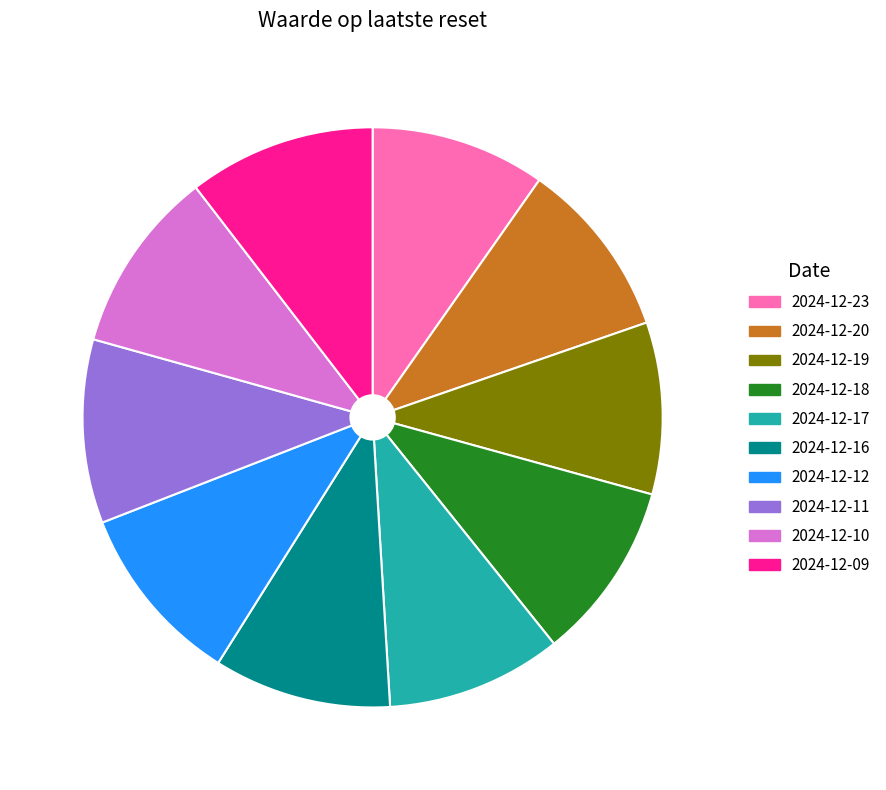

Combined, do 2024-12-10 and 2024-12-23 account for over 50%?

No